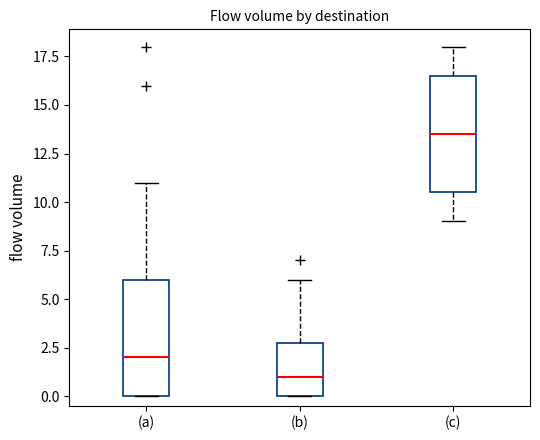

Reading left to right, read every box against the y-axis: the position of its median line, the range the box covers, and the ends of its whiskers. The values are not printed on the chart, so give them approximately, as read against the axis.

(a): median 2.0, box 0.0 to 6.0, whiskers 0.0 to 11.0
(b): median 1.0, box 0.0 to 3.0, whiskers 0.0 to 6.0
(c): median 13.5, box 10.5 to 16.5, whiskers 9.0 to 18.0